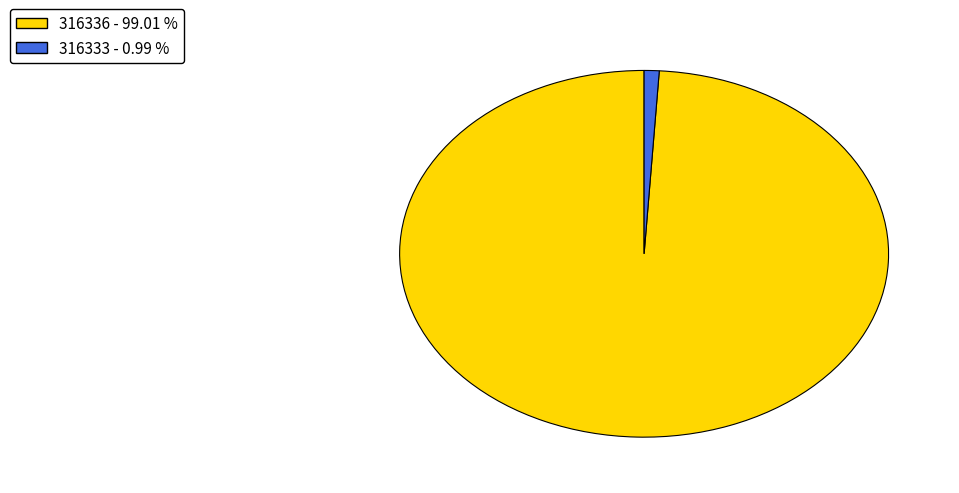

Combined, do 316336 and 316333 account for over 50%?

Yes